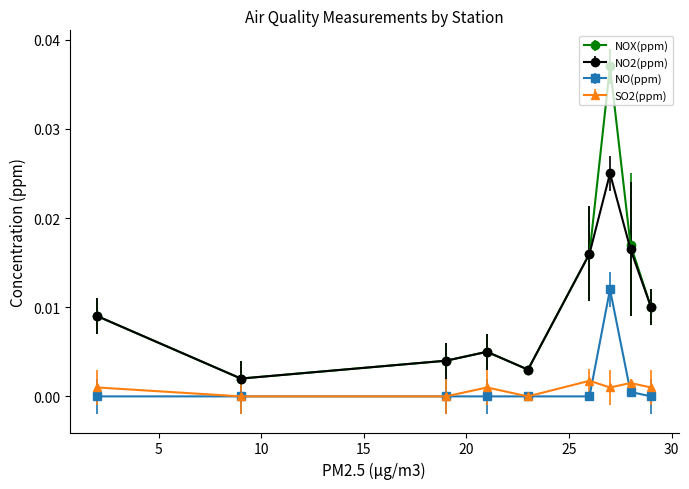

Which series has the largest range (max minus min)?

NOX(ppm)